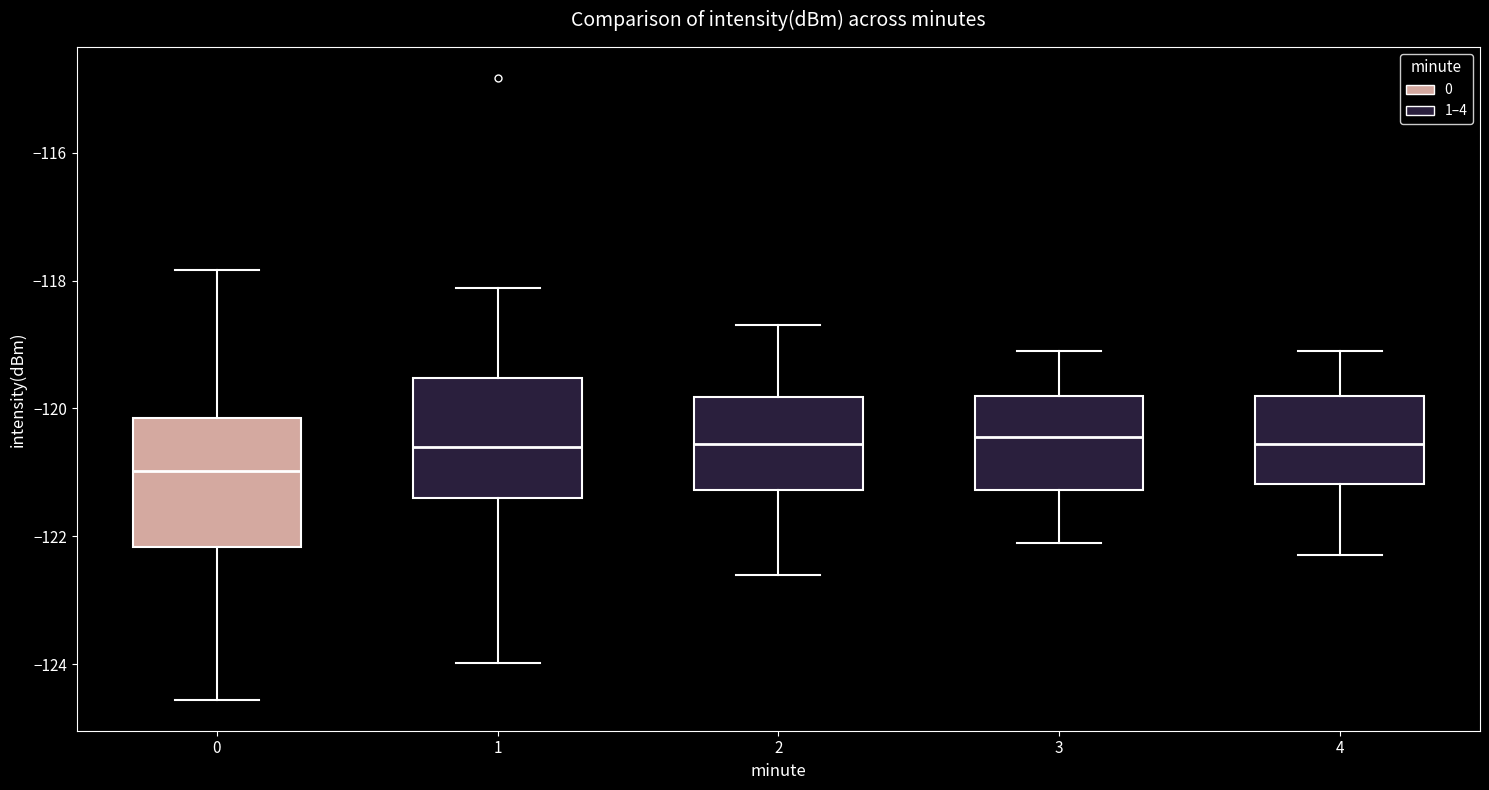

Reading left to right, read every box against the y-axis: the position of its median line, the range the box covers, and the ends of its whiskers. The values are not printed on the chart, so give them approximately, as read against the axis.

0: median -121.0, box -122.2 to -120.2, whiskers -124.6 to -117.8
1: median -120.6, box -121.4 to -119.6, whiskers -124.0 to -118.2
2: median -120.6, box -121.2 to -119.8, whiskers -122.6 to -118.6
3: median -120.4, box -121.2 to -119.8, whiskers -122.0 to -119.0
4: median -120.6, box -121.2 to -119.8, whiskers -122.2 to -119.0